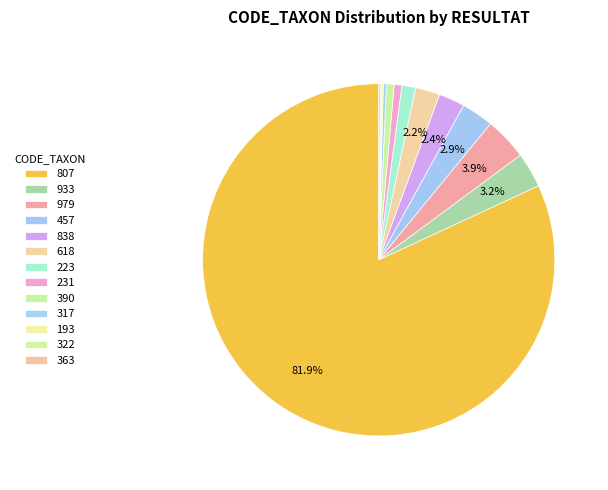

Count the number of slices in the pie.

13